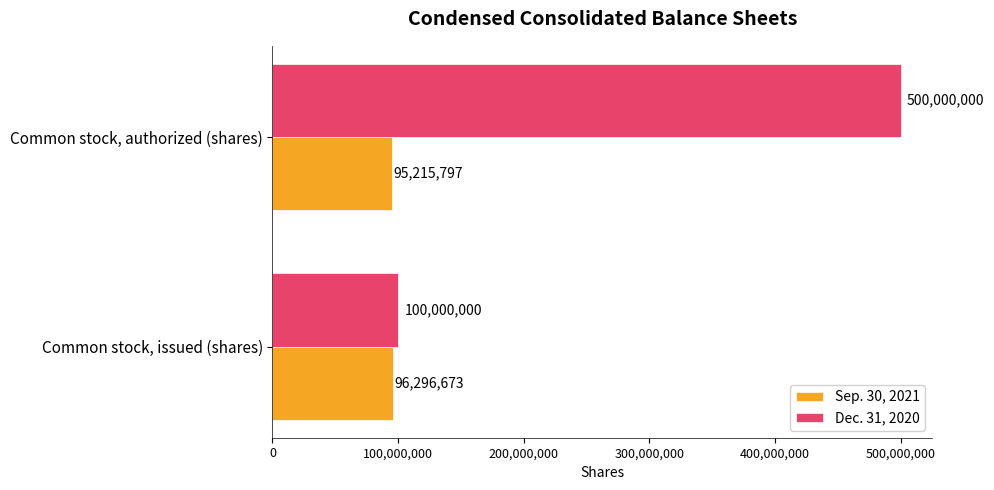

What value does the Dec. 31, 2020 series have at Common stock, issued (shares), to the nearest 100?

100000000